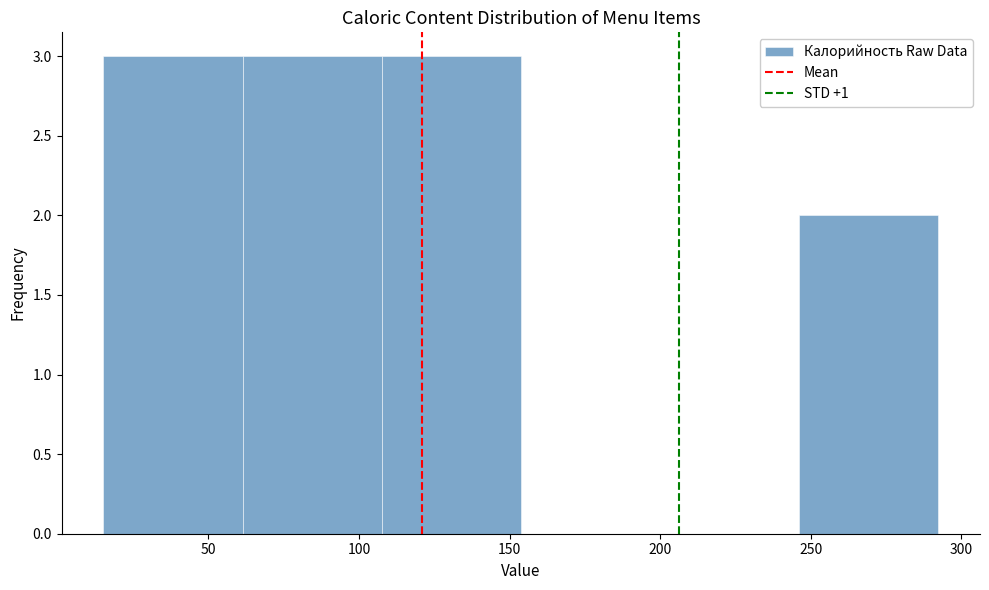

Reading left to right, list every bar in this chart as the range it spans on the x-axis followed by its height. Neither the bar edges nor the heights are printed on the chart, so give them approximately, as read against the axes.

15 to 60: 3
60 to 110: 3
110 to 155: 3
155 to 200: 0
200 to 245: 0
245 to 290: 2